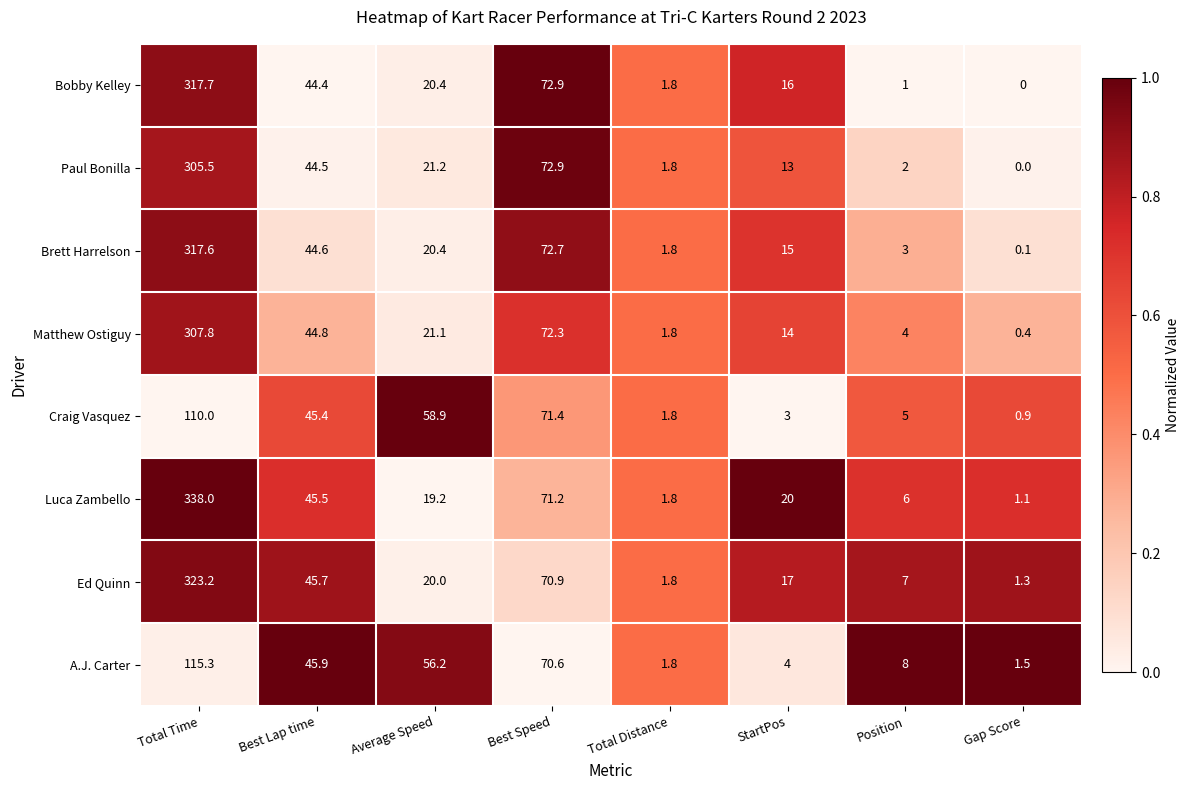

At how many categories does at least one series exceed 0?

8